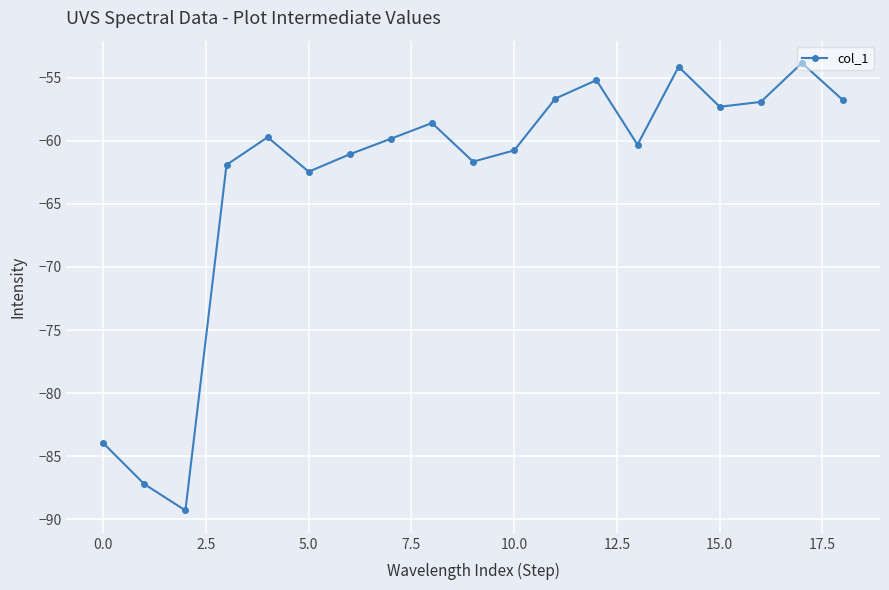

What is the difference between the second highest and minimum values?

35.2